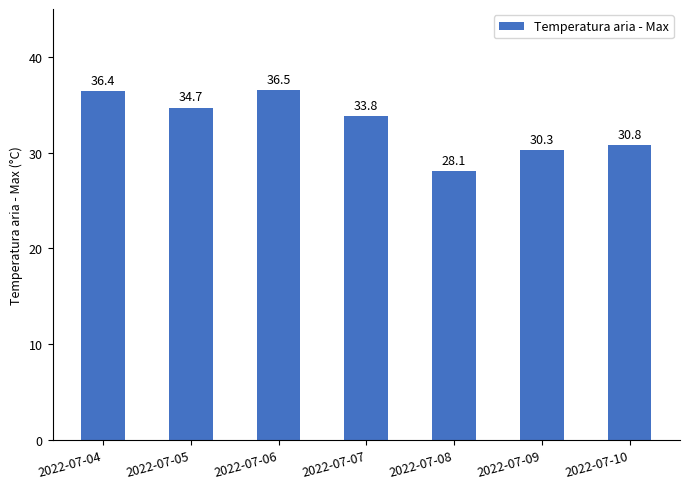

What is the difference between the maximum and minimum values?

8.4